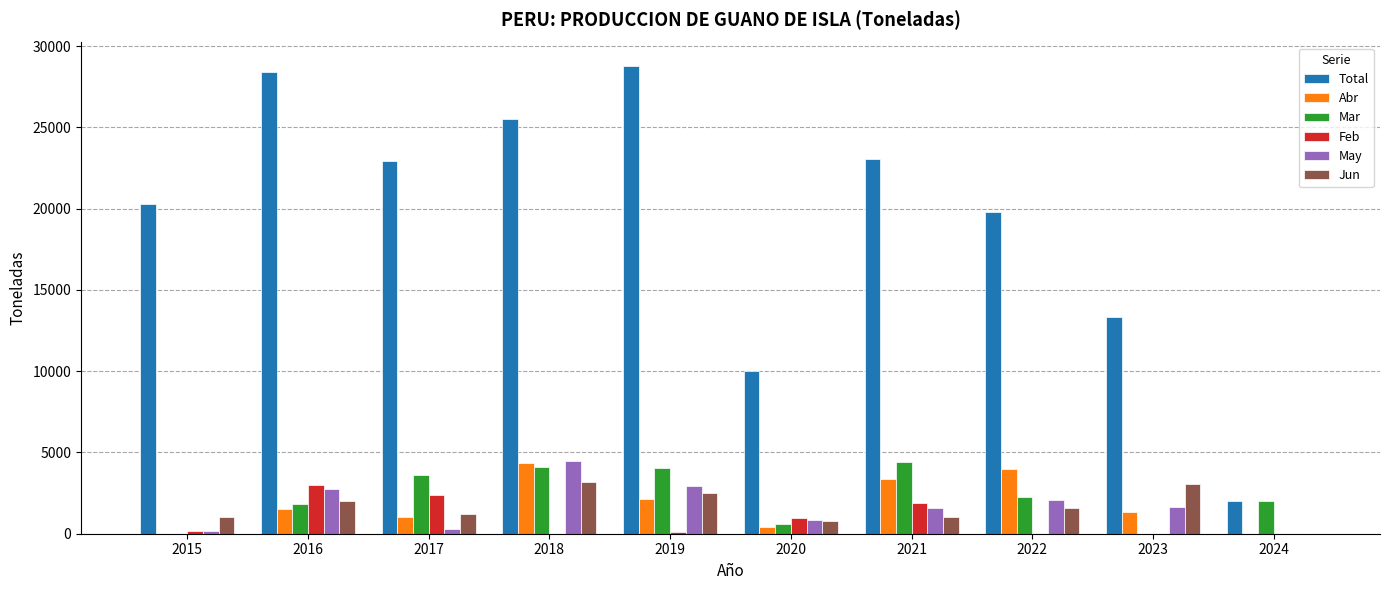

What is the sum of all Abr values?

18080.5